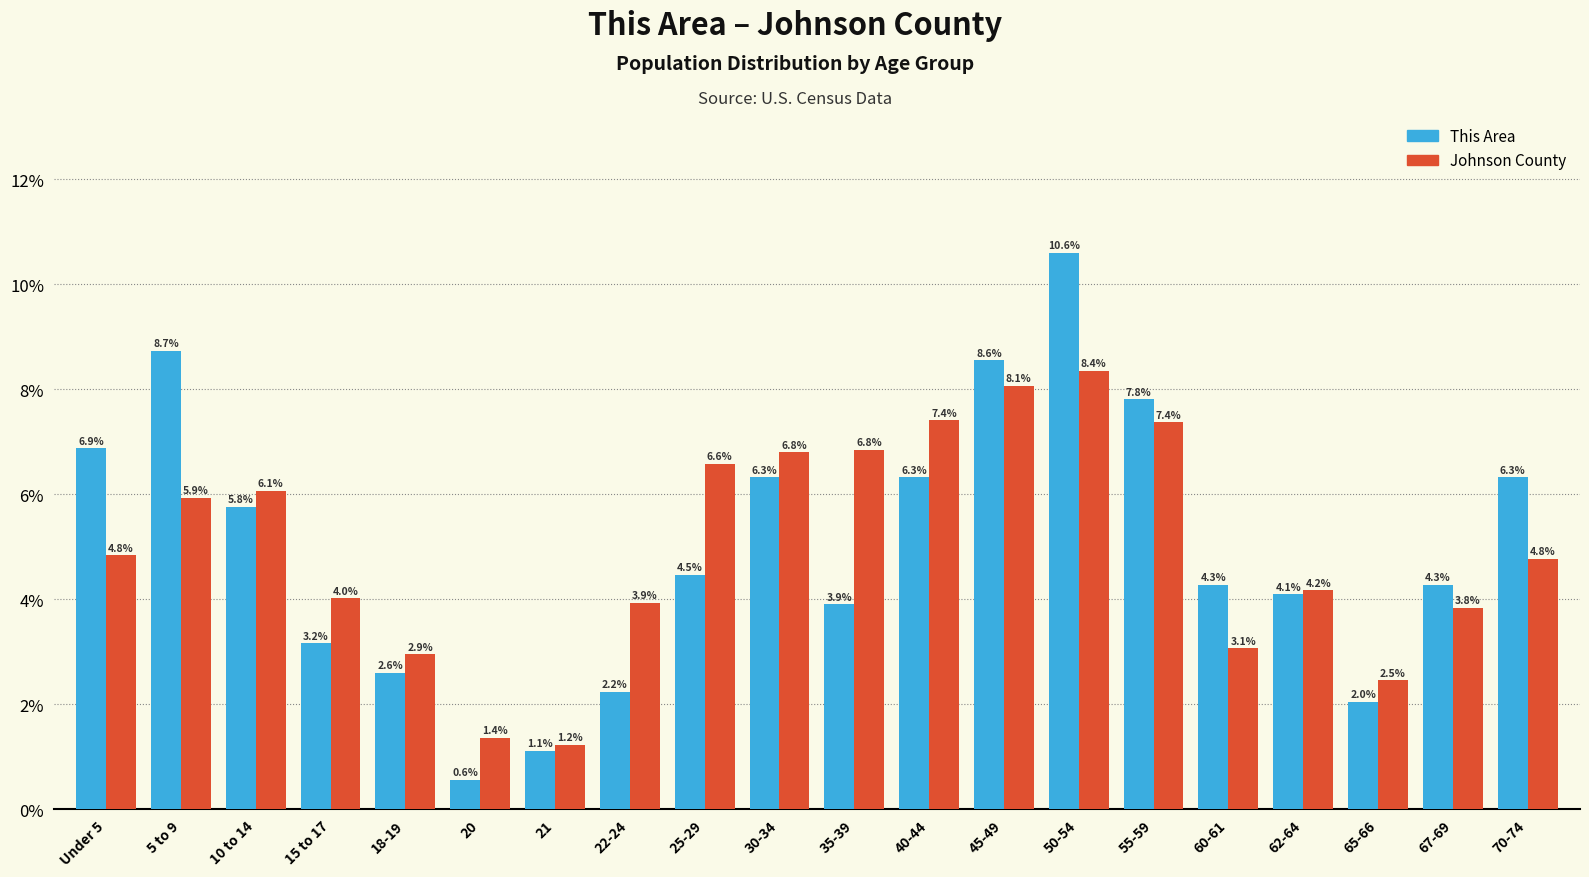

How many bars are there in each group?

2